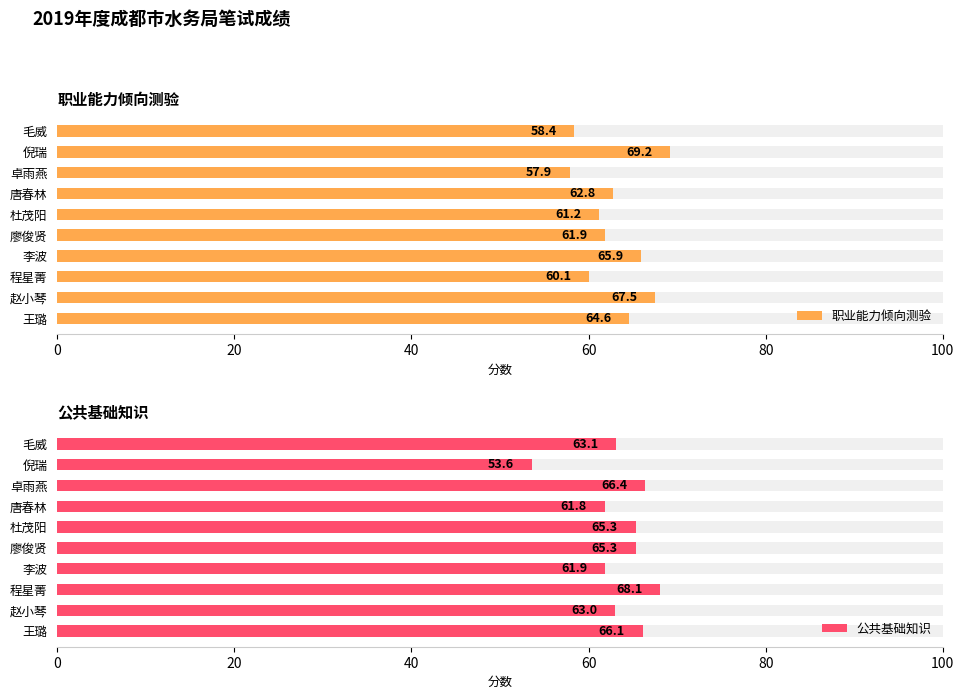

Which series has the largest total across all categories?

公共基础知识